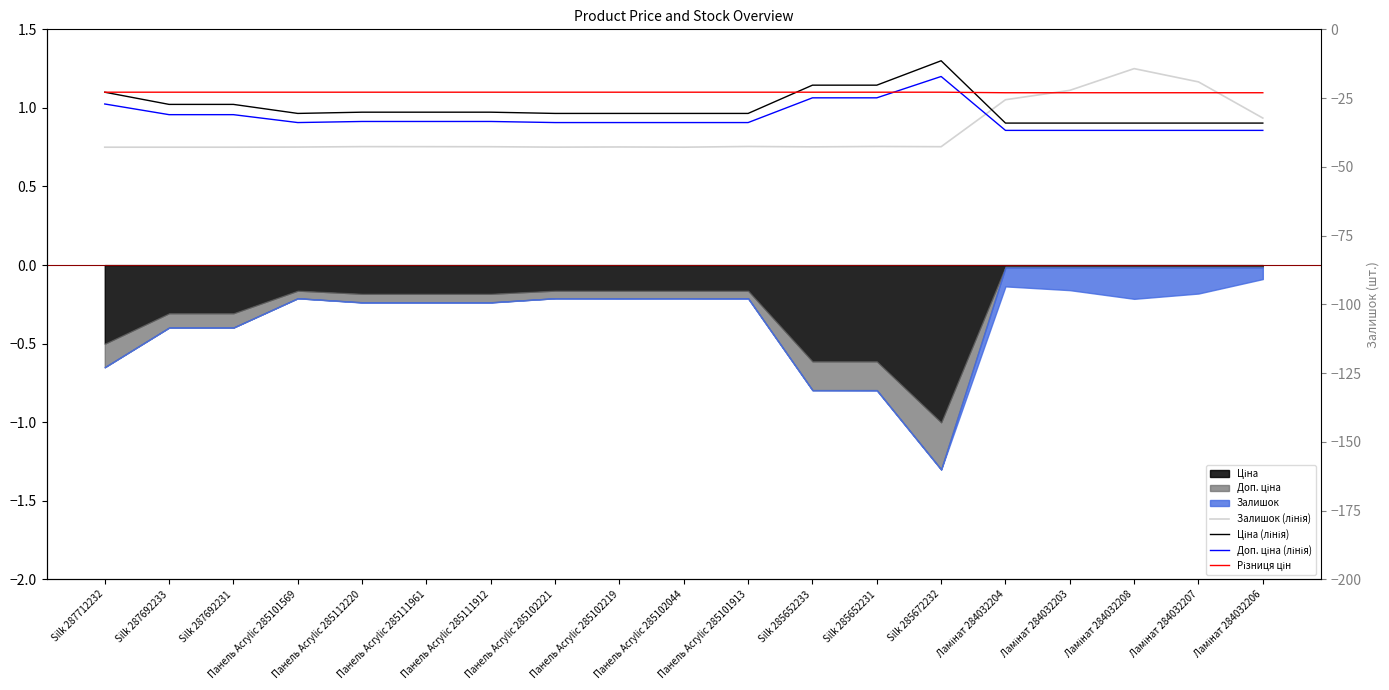

How many lines are shown in the chart?

4